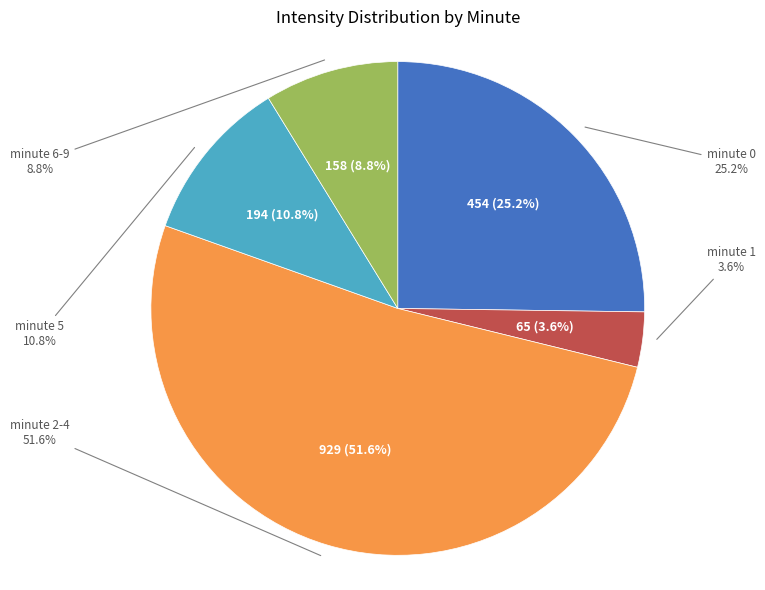

Is it true that 0 is 17% of the pie?

False